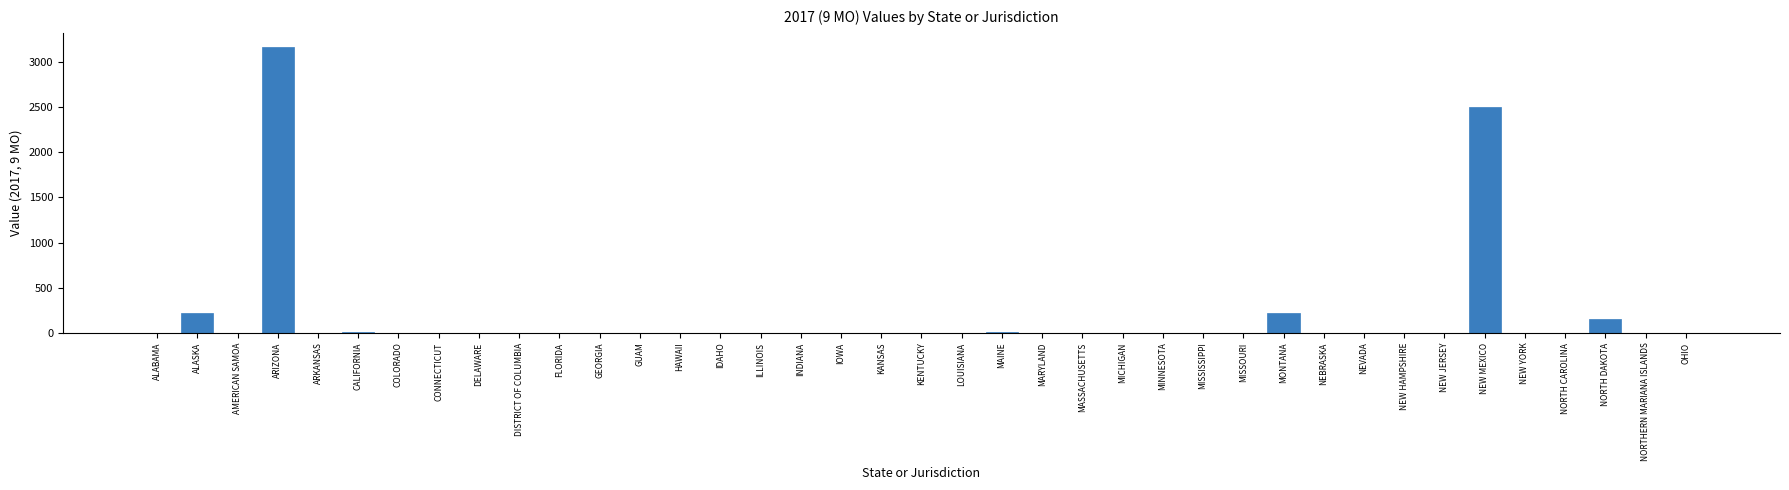

At which label is the value closest to 1582?

NEW MEXICO